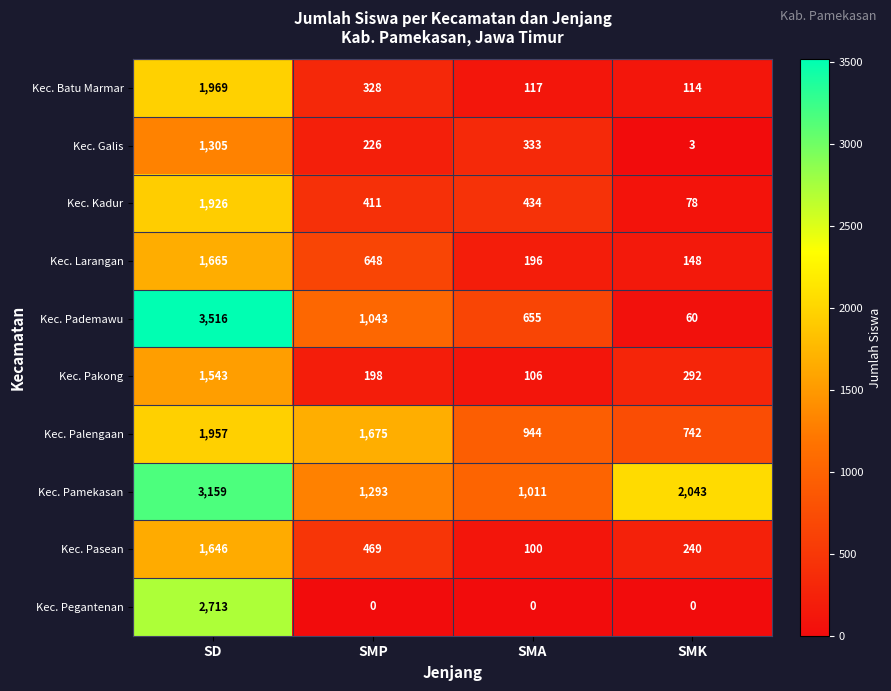

At which label does Kec. Palengaan first exceed 1675?

SD